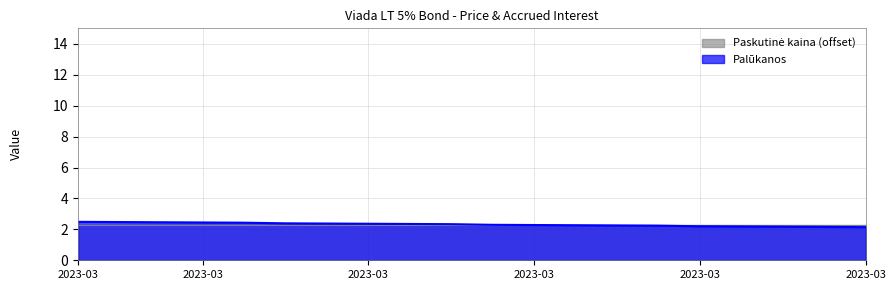

Is it true that the value at 2023-03-06 is 2.2?

True